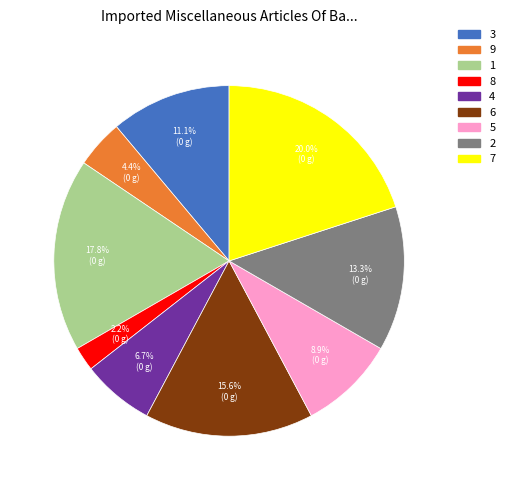

To the nearest percent, what is the combined percentage of 3 and 9?

16%